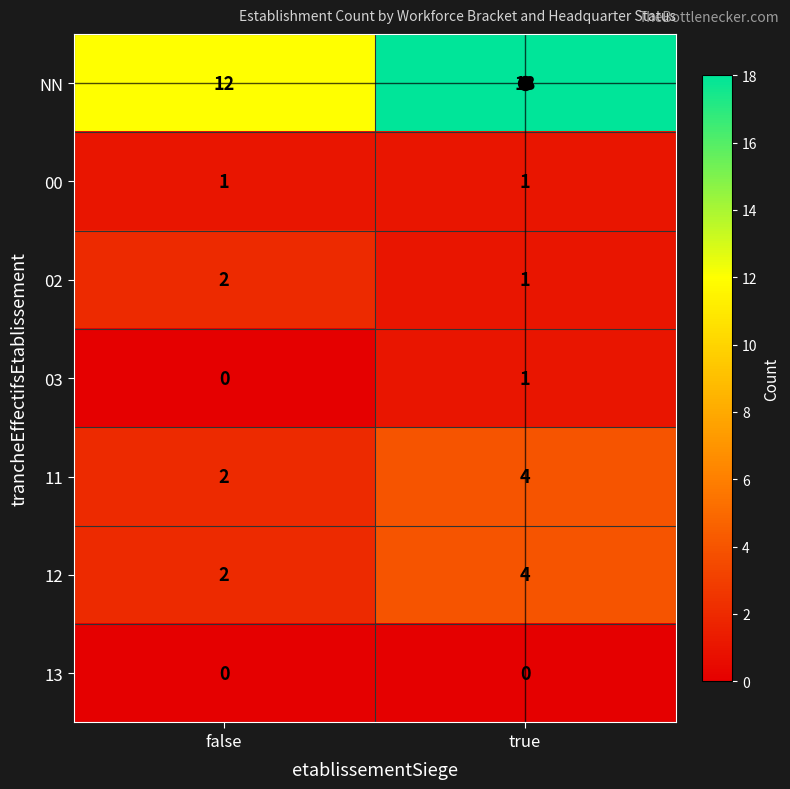

At which category is the sum across all series the highest?

true